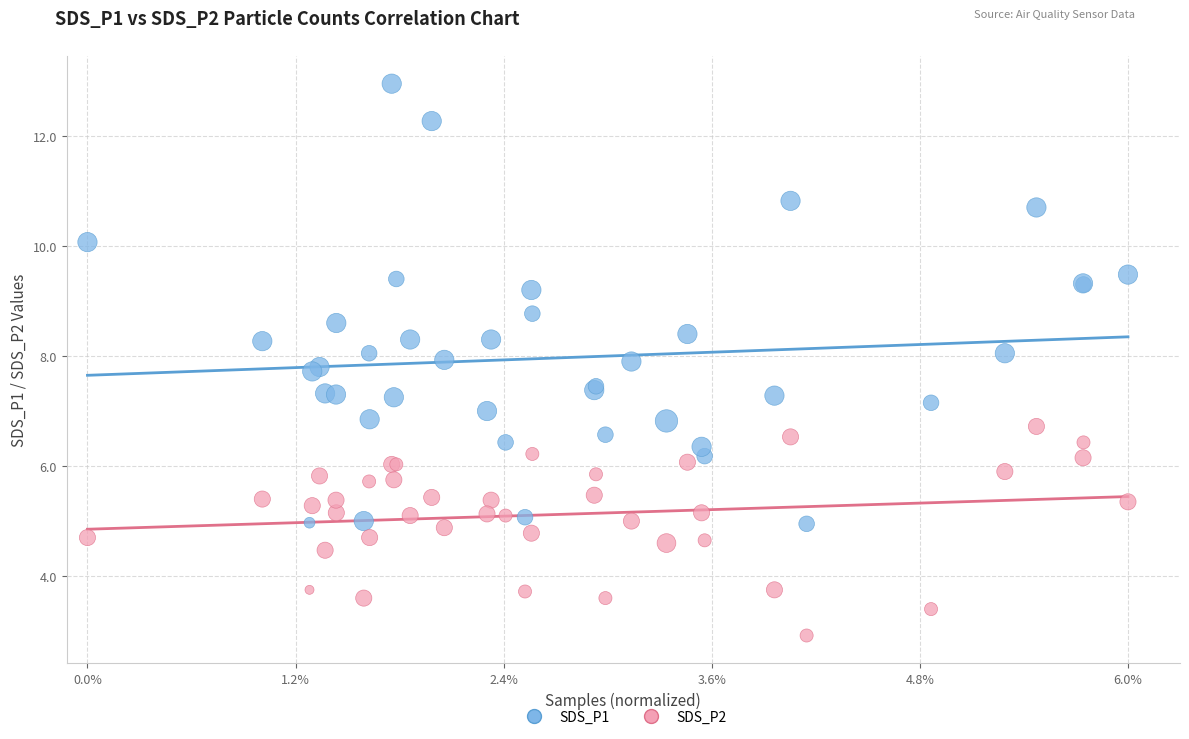

Which series contains the lowest Y value?

SDS_P2